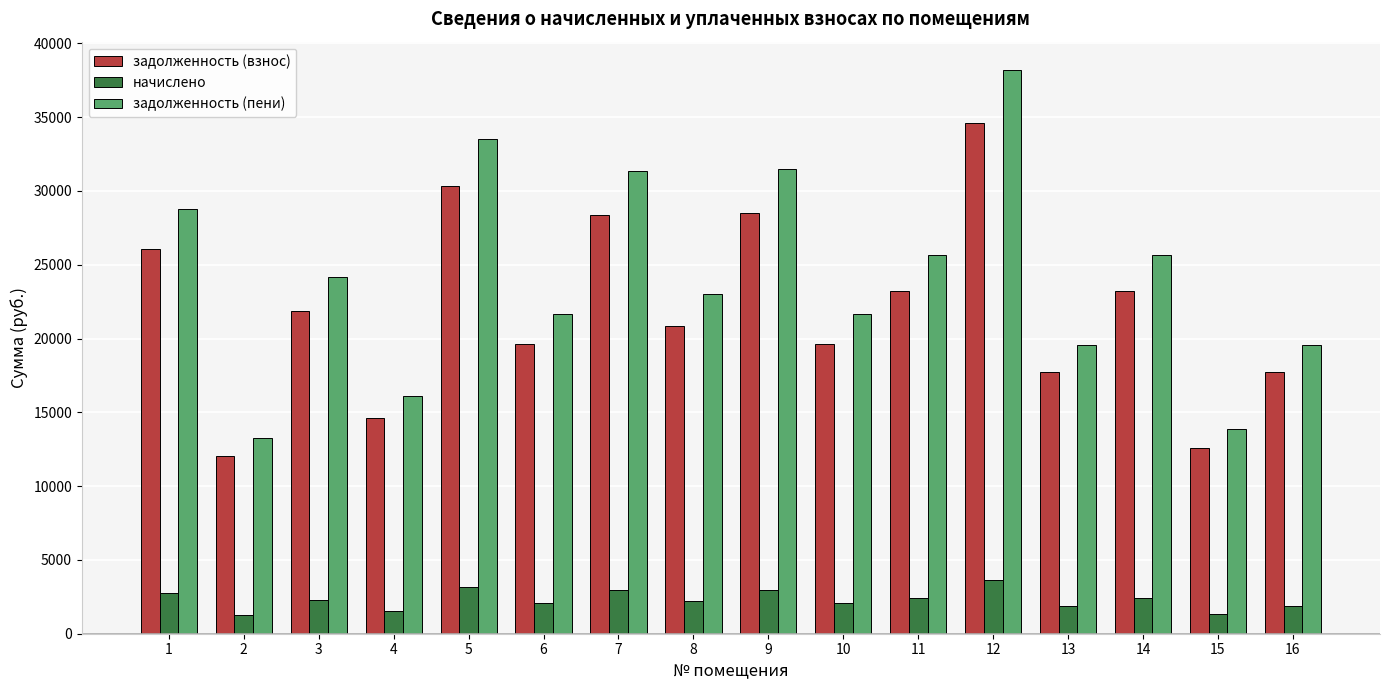

What is the lowest value of the задолженность (пени) series?

13277.8